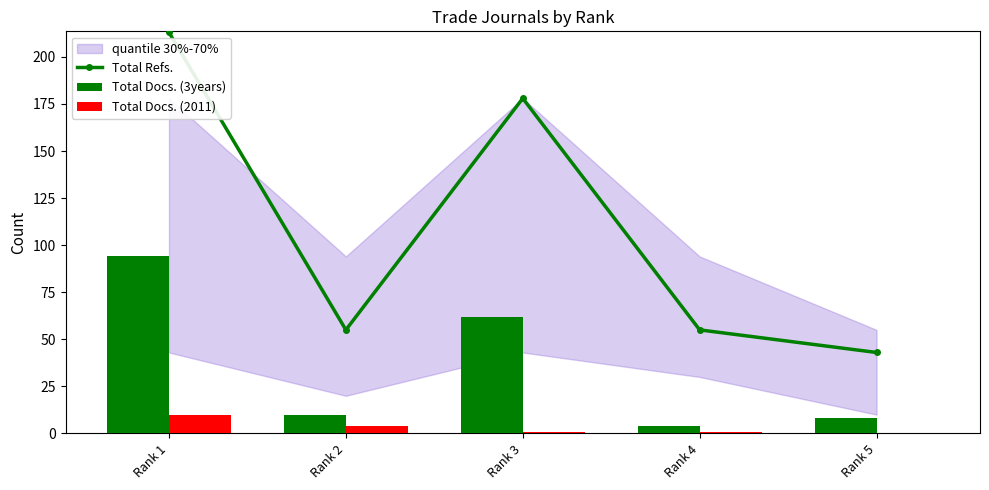

List the labels in order of Total Docs. (2011) value, largest first.

Rank 1, Rank 2, Rank 3, Rank 4, Rank 5